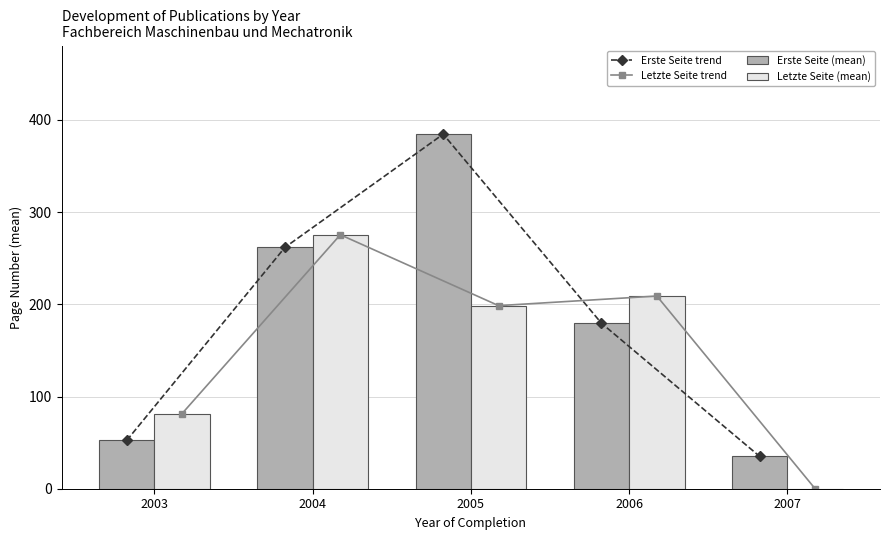

What are all the series names shown in the legend?

Erste Seite trend, Letzte Seite trend, Erste Seite (mean), Letzte Seite (mean)